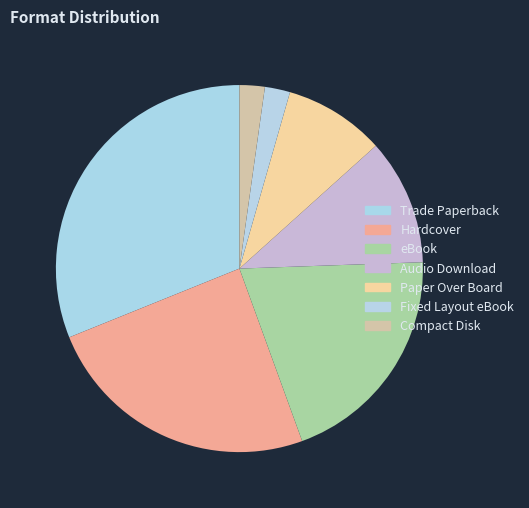

To the nearest percent, what is the difference between the largest and smallest slice percentages?

29%